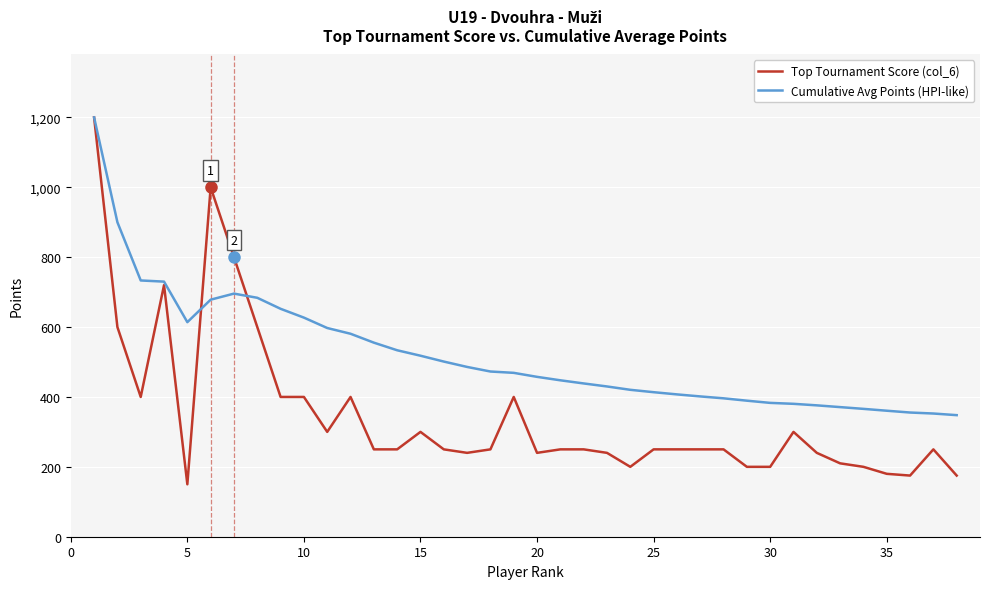

Which series has the widest spread of values?

Top Tournament Score (col_6)